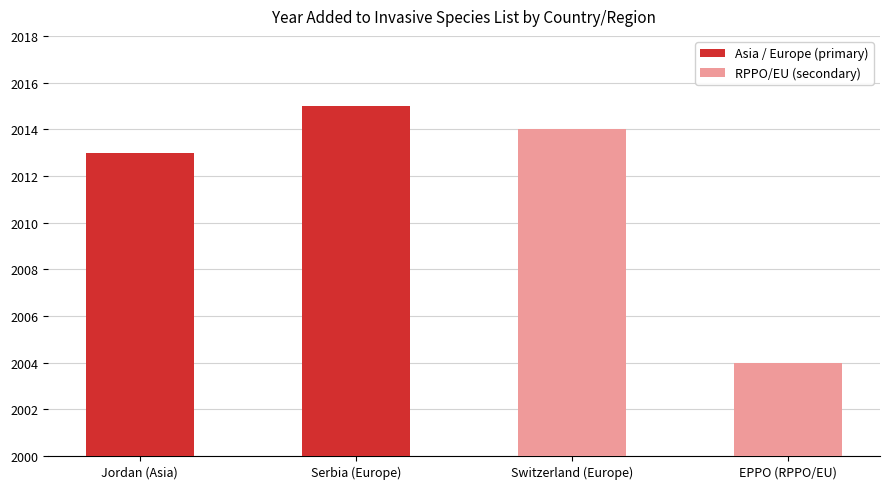

List the labels in order of value, largest first.

Serbia (Europe), Switzerland (Europe), Jordan (Asia), EPPO (RPPO/EU)